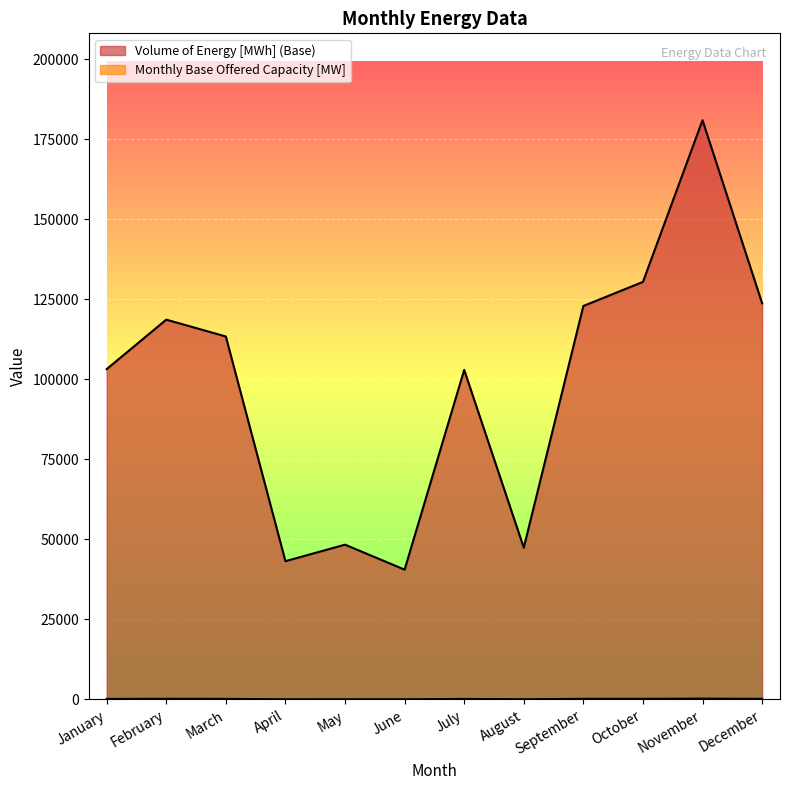

What is the sum of the Monthly Base Offered Capacity [MW] values at October and January?

373